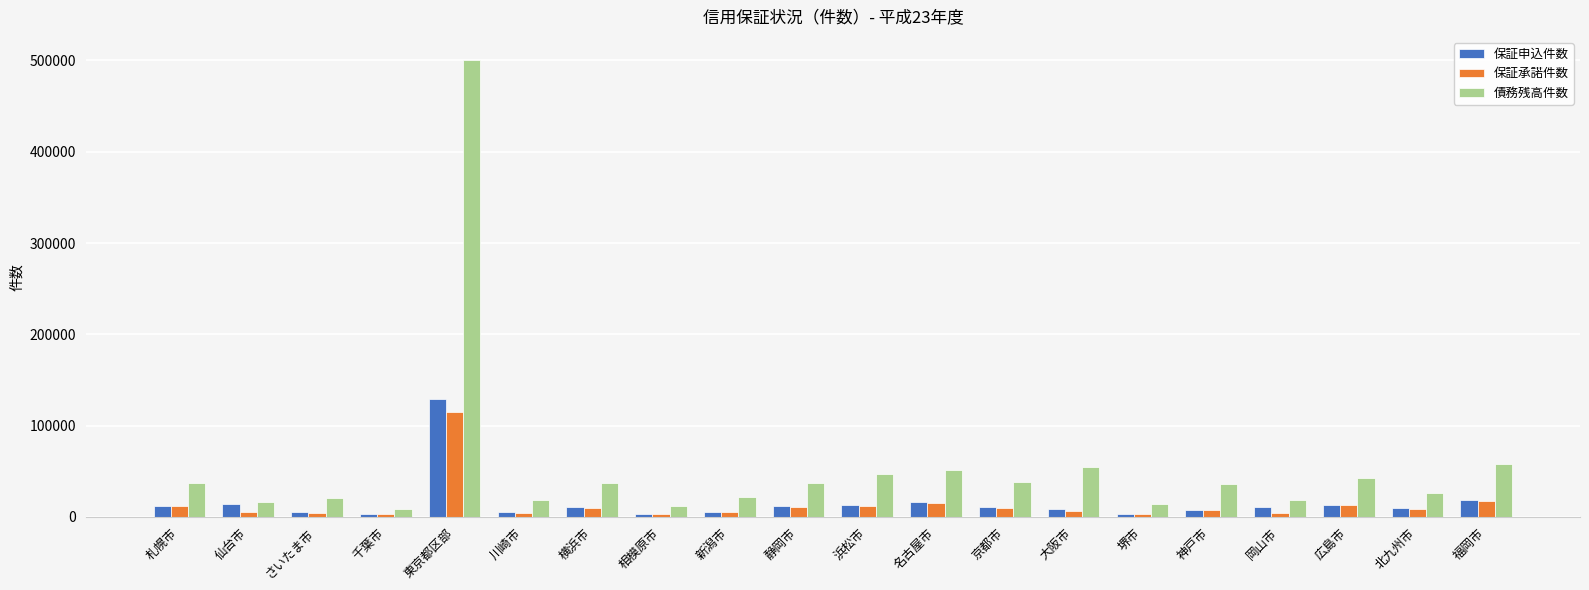

What position from the left is 名古屋市?

12